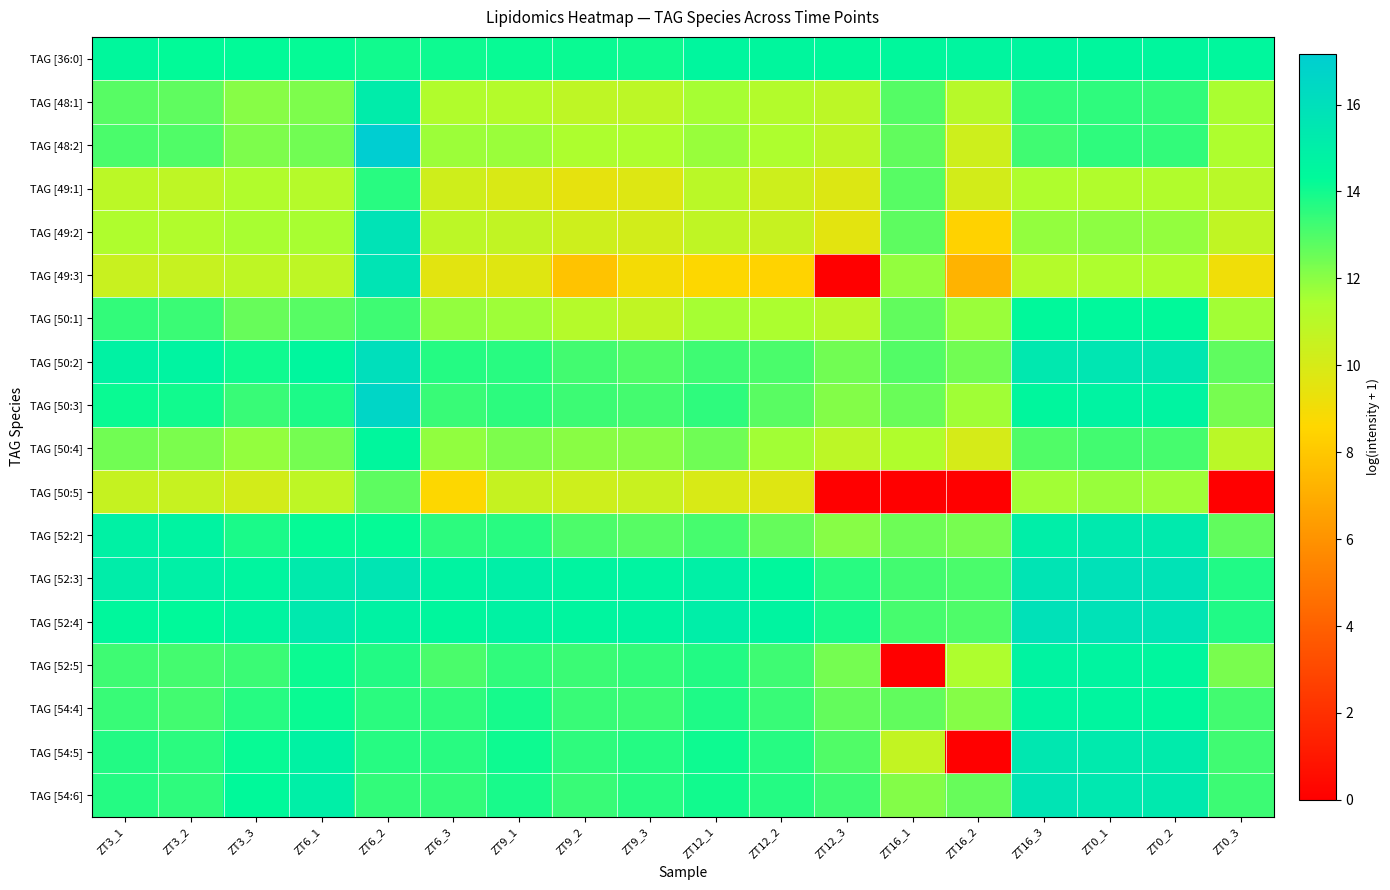

Reading left to right, list all the values displayed in this chart.

TAG [36:0]: ZT3_1=14.4	ZT3_2=14.3	ZT3_3=14.3	ZT6_1=14.2	ZT6_2=14.0	ZT6_3=14.1	ZT9_1=14.2	ZT9_2=14.1	ZT9_3=14.0	ZT12_1=14.5	ZT12_2=14.5	ZT12_3=14.4	ZT16_1=14.4	ZT16_2=14.6	ZT16_3=14.6	ZT0_1=14.5	ZT0_2=14.5	ZT0_3=14.5
TAG [48:1]: ZT3_1=12.9	ZT3_2=12.7	ZT3_3=12.1	ZT6_1=12.2	ZT6_2=15.2	ZT6_3=11.3	ZT9_1=11.2	ZT9_2=10.8	ZT9_3=10.9	ZT12_1=11.6	ZT12_2=11.2	ZT12_3=10.9	ZT16_1=12.9	ZT16_2=11.1	ZT16_3=13.5	ZT0_1=13.5	ZT0_2=13.5	ZT0_3=11.5
TAG [48:2]: ZT3_1=13.1	ZT3_2=12.9	ZT3_3=12.2	ZT6_1=12.4	ZT6_2=17.2	ZT6_3=11.7	ZT9_1=11.7	ZT9_2=11.4	ZT9_3=11.4	ZT12_1=11.8	ZT12_2=11.4	ZT12_3=10.9	ZT16_1=12.7	ZT16_2=10.3	ZT16_3=13.2	ZT0_1=13.5	ZT0_2=13.5	ZT0_3=11.4
TAG [49:1]: ZT3_1=11.0	ZT3_2=10.8	ZT3_3=11.3	ZT6_1=11.1	ZT6_2=13.6	ZT6_3=10.3	ZT9_1=9.9	ZT9_2=9.4	ZT9_3=9.7	ZT12_1=11.0	ZT12_2=10.3	ZT12_3=9.8	ZT16_1=12.8	ZT16_2=10.1	ZT16_3=11.3	ZT0_1=11.3	ZT0_2=11.3	ZT0_3=11.0
TAG [49:2]: ZT3_1=11.4	ZT3_2=11.3	ZT3_3=11.5	ZT6_1=11.5	ZT6_2=15.8	ZT6_3=10.9	ZT9_1=10.7	ZT9_2=10.3	ZT9_3=10.2	ZT12_1=10.8	ZT12_2=10.5	ZT12_3=9.5	ZT16_1=12.8	ZT16_2=8.4	ZT16_3=11.9	ZT0_1=12.0	ZT0_2=11.9	ZT0_3=10.8
TAG [49:3]: ZT3_1=10.5	ZT3_2=10.5	ZT3_3=10.8	ZT6_1=10.8	ZT6_2=15.7	ZT6_3=9.6	ZT9_1=9.7	ZT9_2=7.8	ZT9_3=8.9	ZT12_1=8.6	ZT12_2=8.4	ZT12_3=0.0	ZT16_1=11.8	ZT16_2=7.2	ZT16_3=11.2	ZT0_1=11.4	ZT0_2=11.3	ZT0_3=9.1
TAG [50:1]: ZT3_1=13.5	ZT3_2=13.3	ZT3_3=12.6	ZT6_1=12.8	ZT6_2=13.3	ZT6_3=11.8	ZT9_1=11.7	ZT9_2=11.2	ZT9_3=10.8	ZT12_1=11.6	ZT12_2=11.5	ZT12_3=11.1	ZT16_1=12.7	ZT16_2=11.8	ZT16_3=14.4	ZT0_1=14.4	ZT0_2=14.3	ZT0_3=11.6
TAG [50:2]: ZT3_1=14.8	ZT3_2=14.7	ZT3_3=14.0	ZT6_1=14.5	ZT6_2=16.1	ZT6_3=13.7	ZT9_1=13.6	ZT9_2=13.2	ZT9_3=13.0	ZT12_1=13.3	ZT12_2=13.1	ZT12_3=12.4	ZT16_1=12.9	ZT16_2=12.4	ZT16_3=15.4	ZT0_1=15.5	ZT0_2=15.5	ZT0_3=12.7
TAG [50:3]: ZT3_1=14.1	ZT3_2=14.0	ZT3_3=13.4	ZT6_1=13.8	ZT6_2=16.6	ZT6_3=13.4	ZT9_1=13.6	ZT9_2=13.3	ZT9_3=13.2	ZT12_1=13.5	ZT12_2=12.8	ZT12_3=12.1	ZT16_1=12.6	ZT16_2=11.7	ZT16_3=14.5	ZT0_1=14.8	ZT0_2=14.7	ZT0_3=12.3
TAG [50:4]: ZT3_1=12.4	ZT3_2=12.3	ZT3_3=11.9	ZT6_1=12.4	ZT6_2=14.5	ZT6_3=11.9	ZT9_1=12.2	ZT9_2=12.0	ZT9_3=12.0	ZT12_1=12.5	ZT12_2=11.6	ZT12_3=10.9	ZT16_1=11.3	ZT16_2=10.0	ZT16_3=13.0	ZT0_1=13.2	ZT0_2=13.1	ZT0_3=11.0
TAG [50:5]: ZT3_1=10.6	ZT3_2=10.6	ZT3_3=10.2	ZT6_1=10.9	ZT6_2=12.8	ZT6_3=8.6	ZT9_1=10.6	ZT9_2=10.3	ZT9_3=10.5	ZT12_1=10.0	ZT12_2=9.7	ZT12_3=0.0	ZT16_1=0.0	ZT16_2=0.0	ZT16_3=11.6	ZT0_1=11.8	ZT0_2=11.7	ZT0_3=0.0
TAG [52:2]: ZT3_1=14.9	ZT3_2=14.7	ZT3_3=13.9	ZT6_1=14.2	ZT6_2=14.2	ZT6_3=13.6	ZT9_1=13.6	ZT9_2=13.0	ZT9_3=12.9	ZT12_1=13.1	ZT12_2=12.6	ZT12_3=12.1	ZT16_1=12.5	ZT16_2=12.3	ZT16_3=15.1	ZT0_1=15.4	ZT0_2=15.3	ZT0_3=12.7
TAG [52:3]: ZT3_1=15.1	ZT3_2=15.0	ZT3_3=14.6	ZT6_1=15.3	ZT6_2=15.6	ZT6_3=14.7	ZT9_1=15.0	ZT9_2=14.6	ZT9_3=14.7	ZT12_1=15.0	ZT12_2=14.4	ZT12_3=13.6	ZT16_1=13.2	ZT16_2=13.1	ZT16_3=15.7	ZT0_1=15.9	ZT0_2=15.8	ZT0_3=13.8
TAG [52:4]: ZT3_1=14.5	ZT3_2=14.3	ZT3_3=14.6	ZT6_1=15.4	ZT6_2=14.8	ZT6_3=14.5	ZT9_1=14.8	ZT9_2=14.6	ZT9_3=14.7	ZT12_1=15.1	ZT12_2=14.6	ZT12_3=13.9	ZT16_1=13.1	ZT16_2=13.0	ZT16_3=15.9	ZT0_1=15.8	ZT0_2=15.7	ZT0_3=13.8
TAG [52:5]: ZT3_1=13.3	ZT3_2=13.2	ZT3_3=13.3	ZT6_1=14.1	ZT6_2=13.7	ZT6_3=13.0	ZT9_1=13.5	ZT9_2=13.3	ZT9_3=13.5	ZT12_1=13.7	ZT12_2=13.3	ZT12_3=12.4	ZT16_1=0.0	ZT16_2=11.4	ZT16_3=14.7	ZT0_1=14.6	ZT0_2=14.5	ZT0_3=12.3
TAG [54:4]: ZT3_1=13.4	ZT3_2=13.2	ZT3_3=13.7	ZT6_1=14.1	ZT6_2=13.6	ZT6_3=13.5	ZT9_1=13.9	ZT9_2=13.4	ZT9_3=13.3	ZT12_1=13.8	ZT12_2=13.3	ZT12_3=12.7	ZT16_1=12.7	ZT16_2=12.1	ZT16_3=14.7	ZT0_1=14.6	ZT0_2=14.5	ZT0_3=13.2
TAG [54:5]: ZT3_1=13.7	ZT3_2=13.6	ZT3_3=14.2	ZT6_1=14.8	ZT6_2=13.7	ZT6_3=13.6	ZT9_1=14.1	ZT9_2=13.5	ZT9_3=13.7	ZT12_1=14.1	ZT12_2=13.7	ZT12_3=12.9	ZT16_1=10.7	ZT16_2=0.0	ZT16_3=15.5	ZT0_1=15.3	ZT0_2=15.2	ZT0_3=13.2
TAG [54:6]: ZT3_1=13.7	ZT3_2=13.5	ZT3_3=14.3	ZT6_1=15.0	ZT6_2=13.5	ZT6_3=13.5	ZT9_1=13.9	ZT9_2=13.4	ZT9_3=13.7	ZT12_1=14.0	ZT12_2=13.7	ZT12_3=13.3	ZT16_1=12.1	ZT16_2=12.6	ZT16_3=15.7	ZT0_1=15.4	ZT0_2=15.4	ZT0_3=13.3